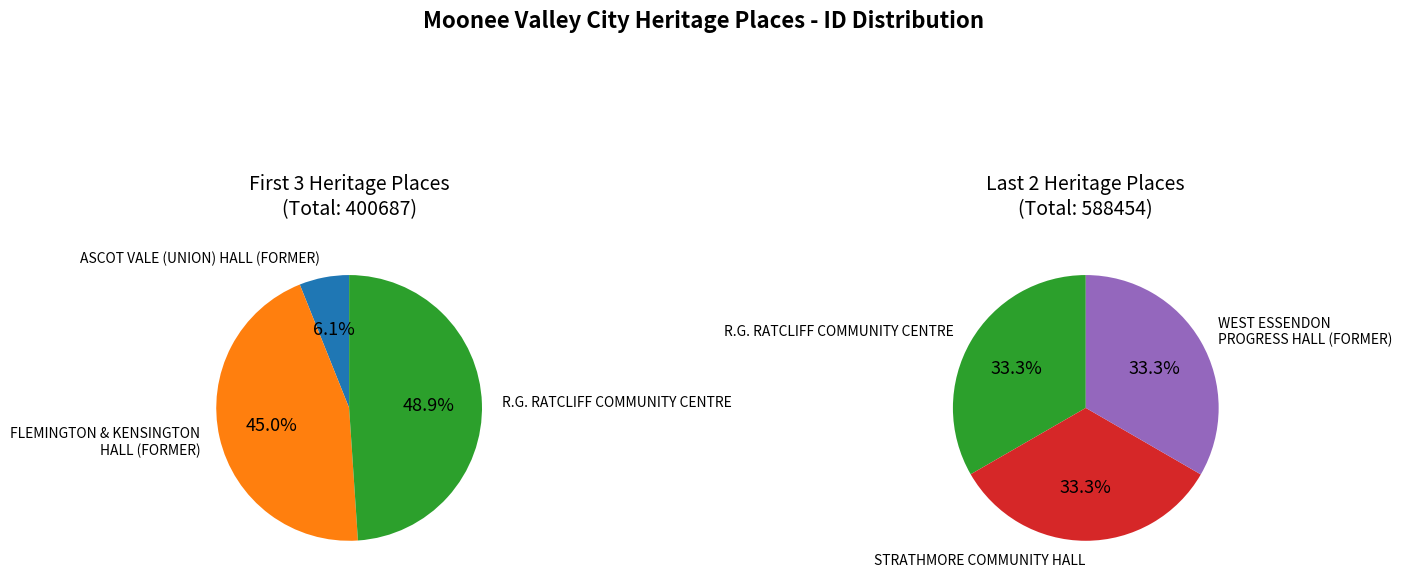

Is it true that ASCOT VALE (UNION) HALL (FORMER) is 1% of the pie?

False